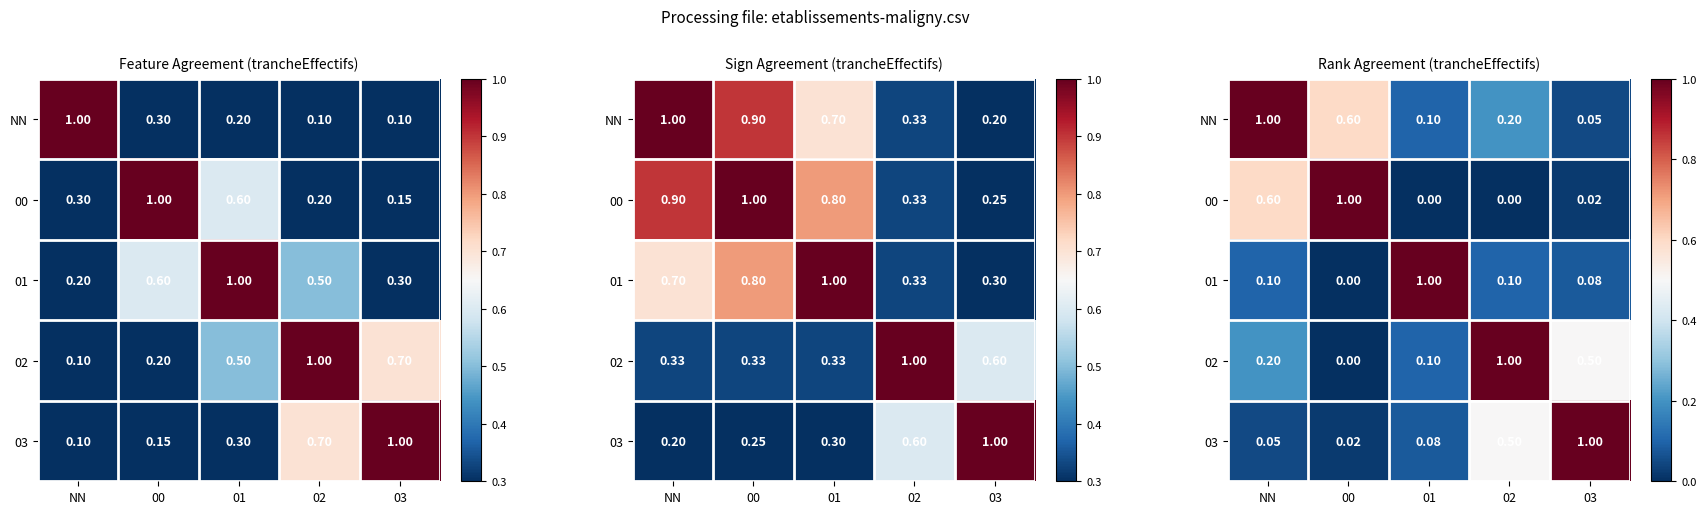

Which has a higher value, 02 or 03?

02